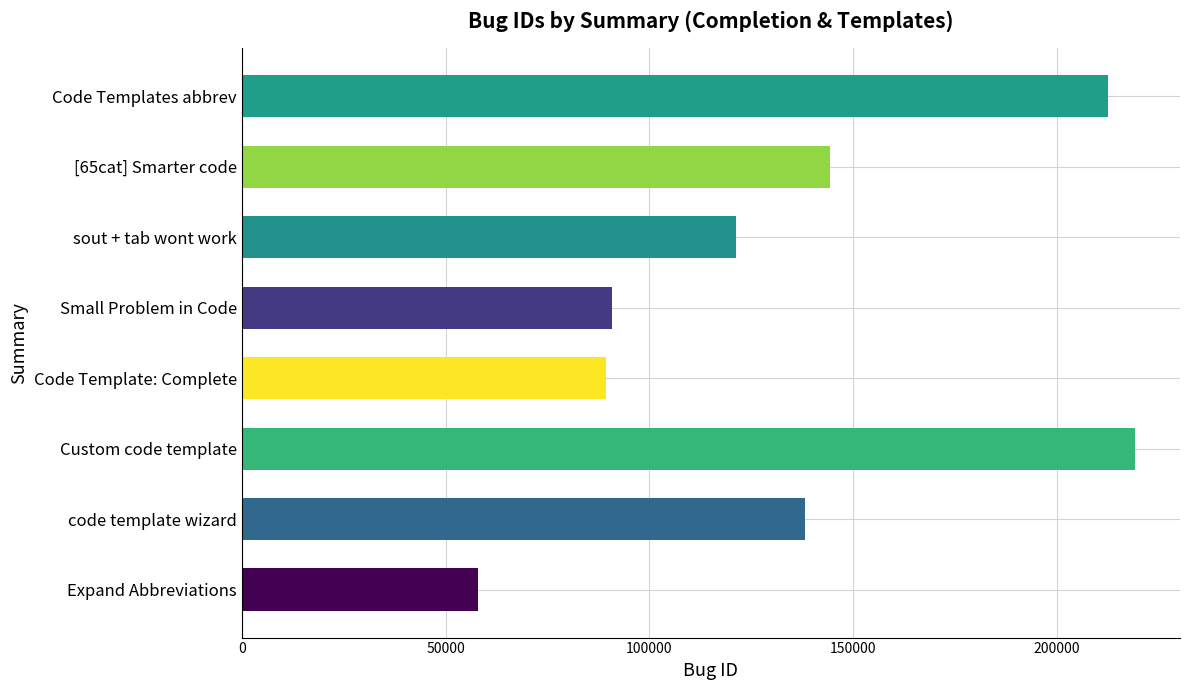

The chart shows a value of 145522 at Small Problem in Code. True or false?

False